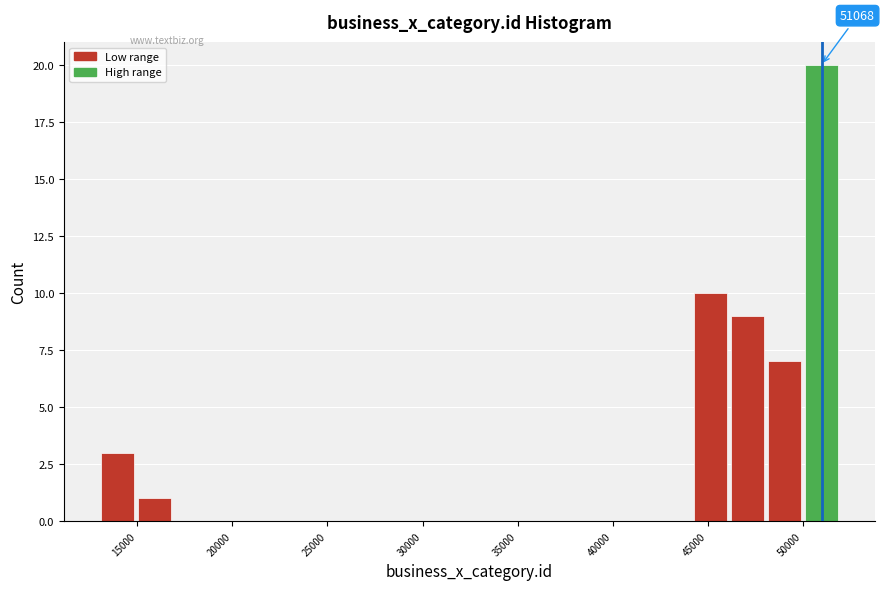

Read against the x-axis, roughly where is the centre of the tallest bar?

51000